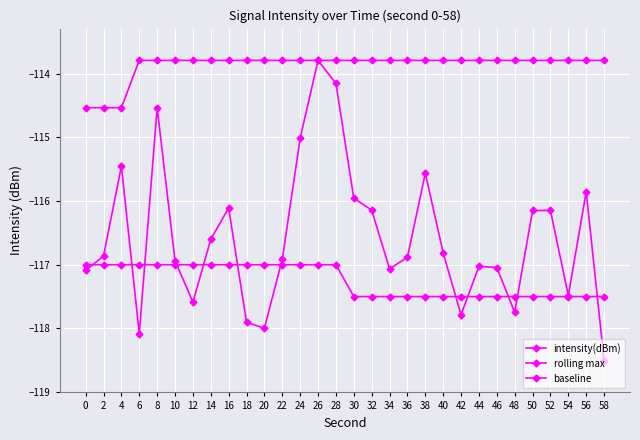

List the series in order of their overall mean, lowest first.

baseline, intensity(dBm), rolling max